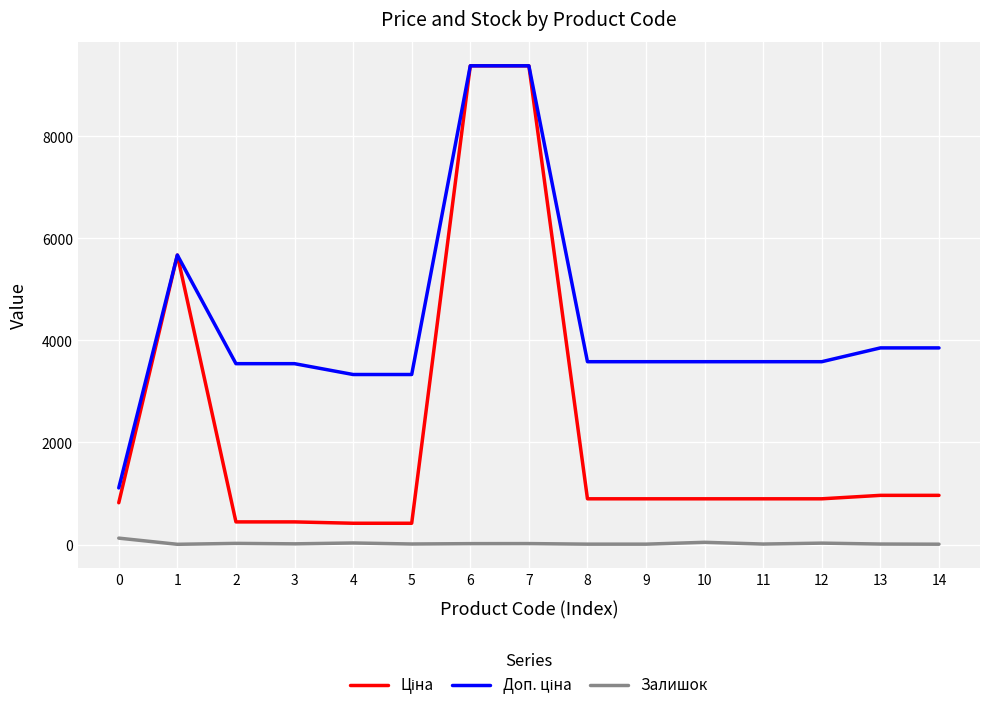

What is the maximum value shown in the chart?

9384.0